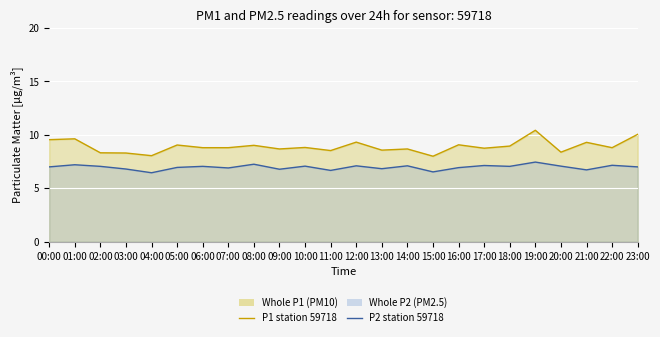

Does the chart display data point markers on the line(s)?

No